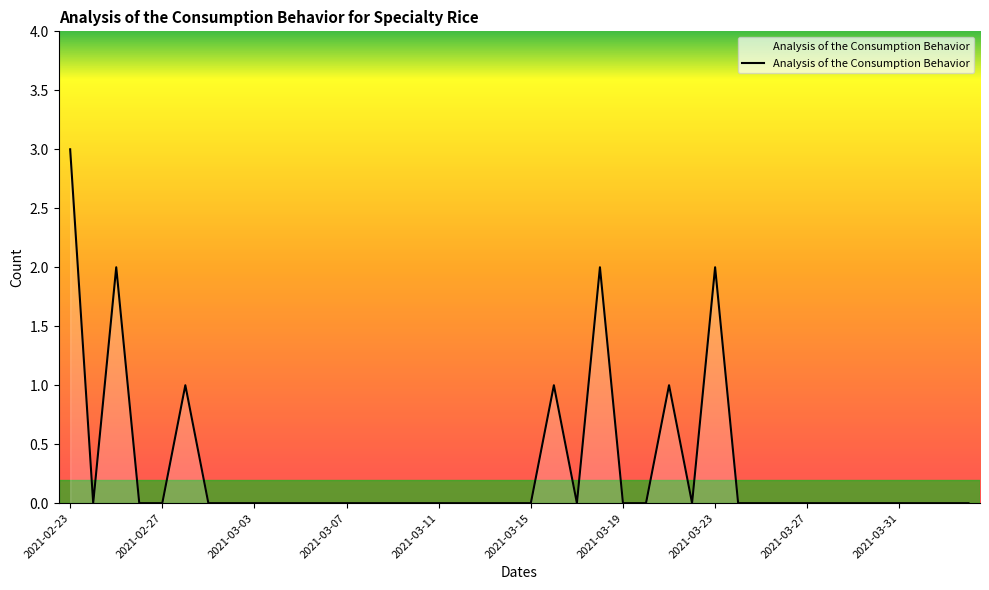

What is the greatest value displayed?

3